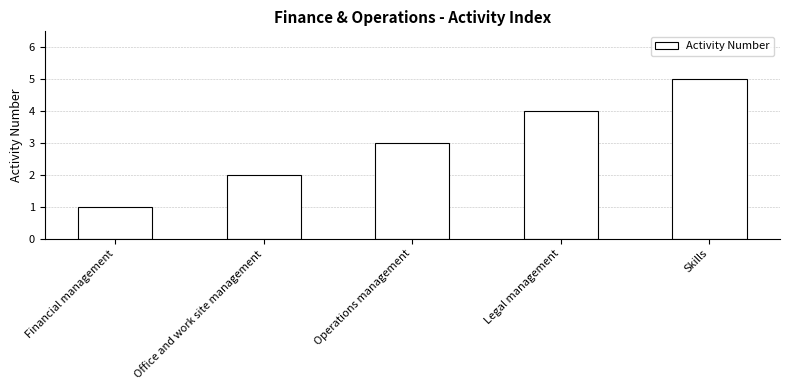

Reading left to right, what are all the values shown in this chart?

Financial management=1	Office and work site management=2	Operations management=3	Legal management=4	Skills=5